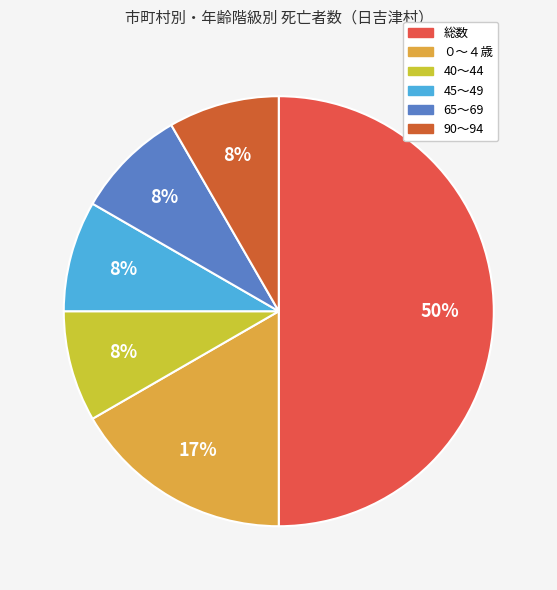

Approximately how many times larger is the value at ０～４歳 compared to 総数?

0.3